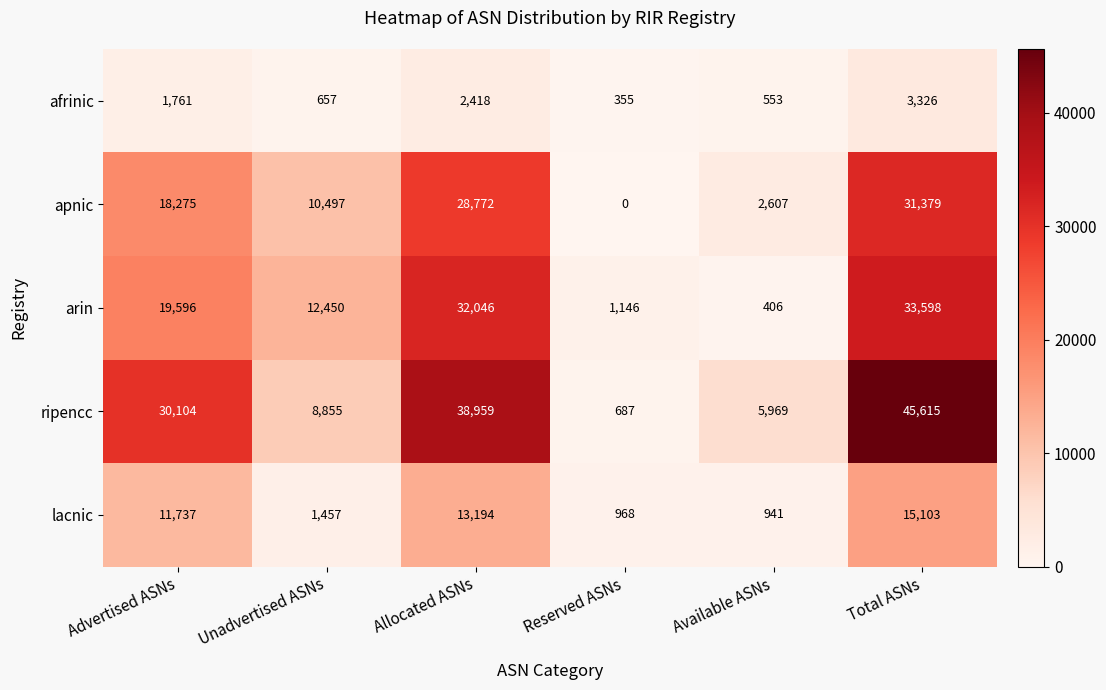

What is the difference between the maximum and minimum values in the arin series?

33192